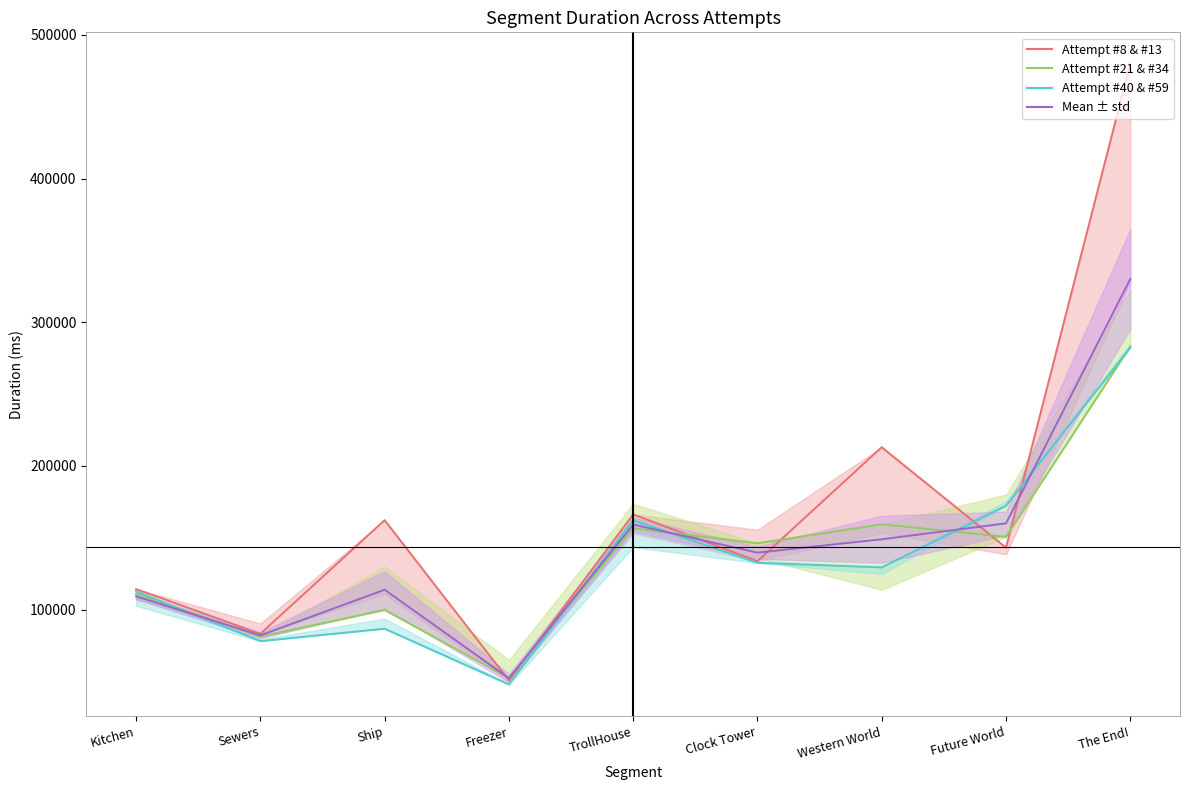

What is the difference between the Attempt #21 values at Future World and The End!?

132494.0